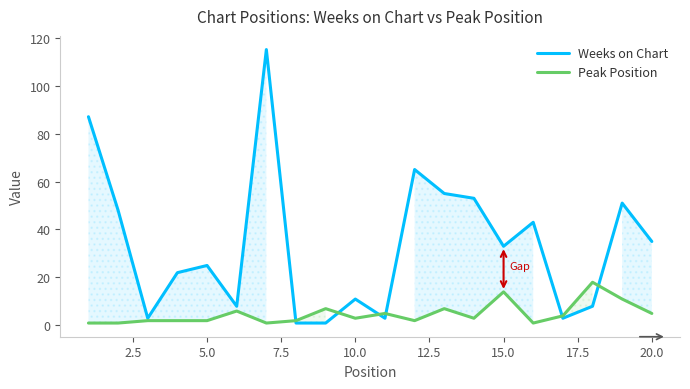

Rank the series by their maximum value, from highest to lowest.

Weeks on Chart, Peak Position